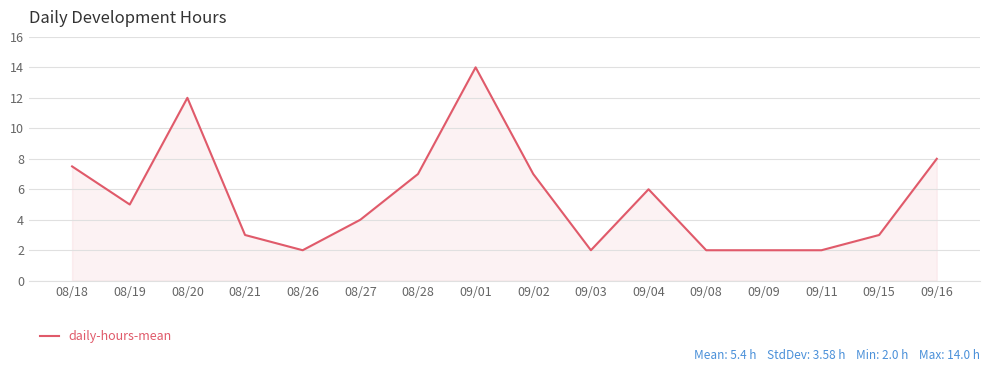

Reading left to right, transcribe all the data shown in this chart.

08/18=7.5	08/19=5.0	08/20=12.0	08/21=3.0	08/26=2.0	08/27=4.0	08/28=7.0	09/01=14.0	09/02=7.0	09/03=2.0	09/04=6.0	09/08=2.0	09/09=2.0	09/11=2.0	09/15=3.0	09/16=8.0